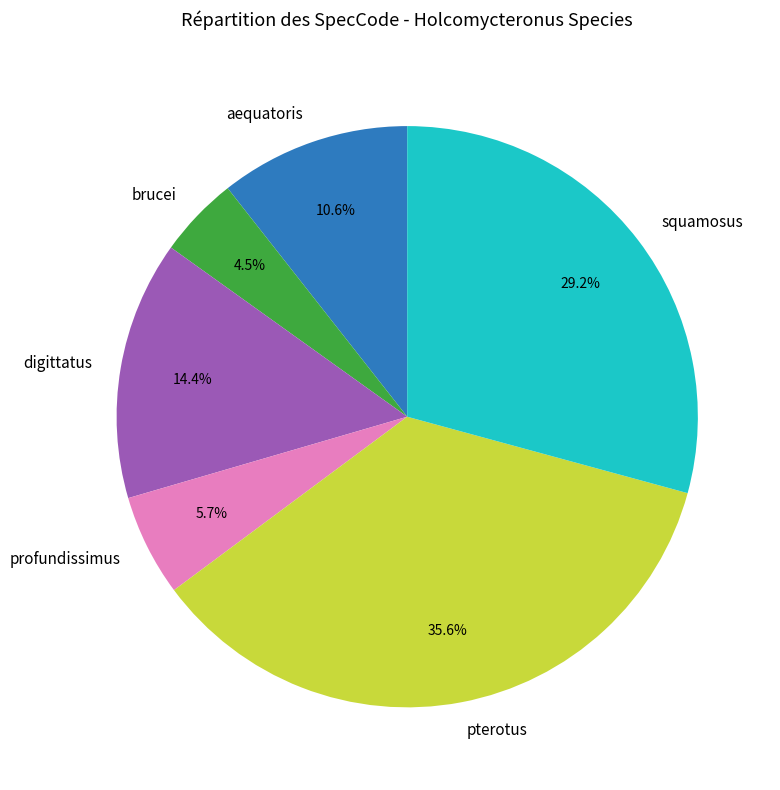

To the nearest percent, what portion does pterotus represent?

36%